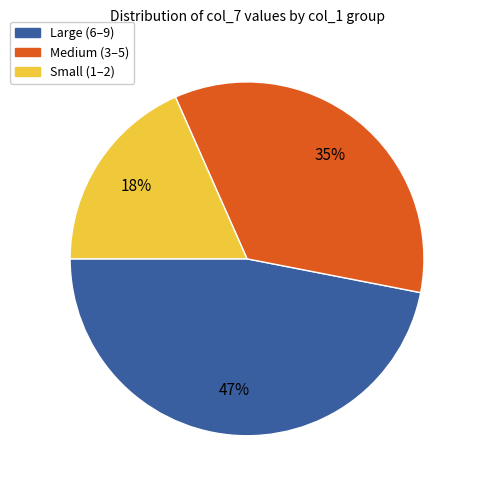

Does Medium (3–5) account for over 50% of the chart?

No